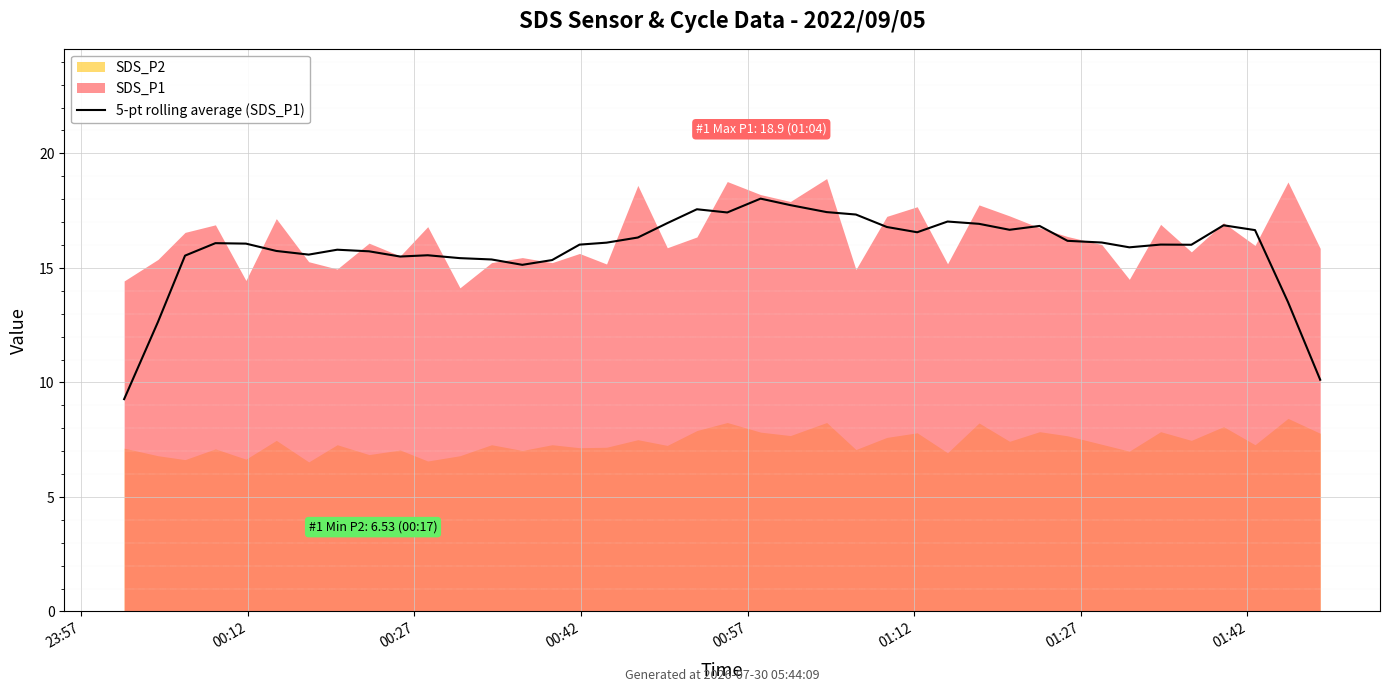

What value does the data have at 36?

16.9